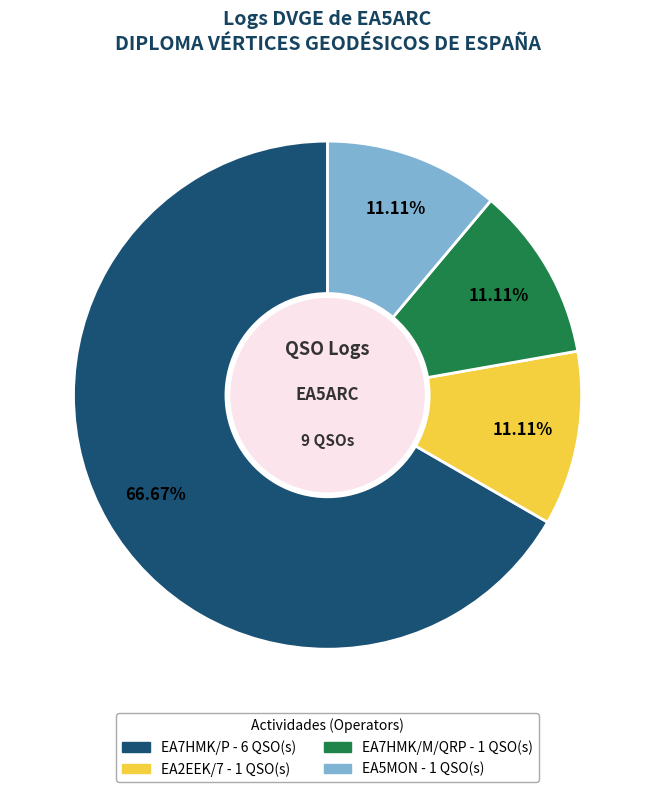

Count the number of slices in the pie.

4